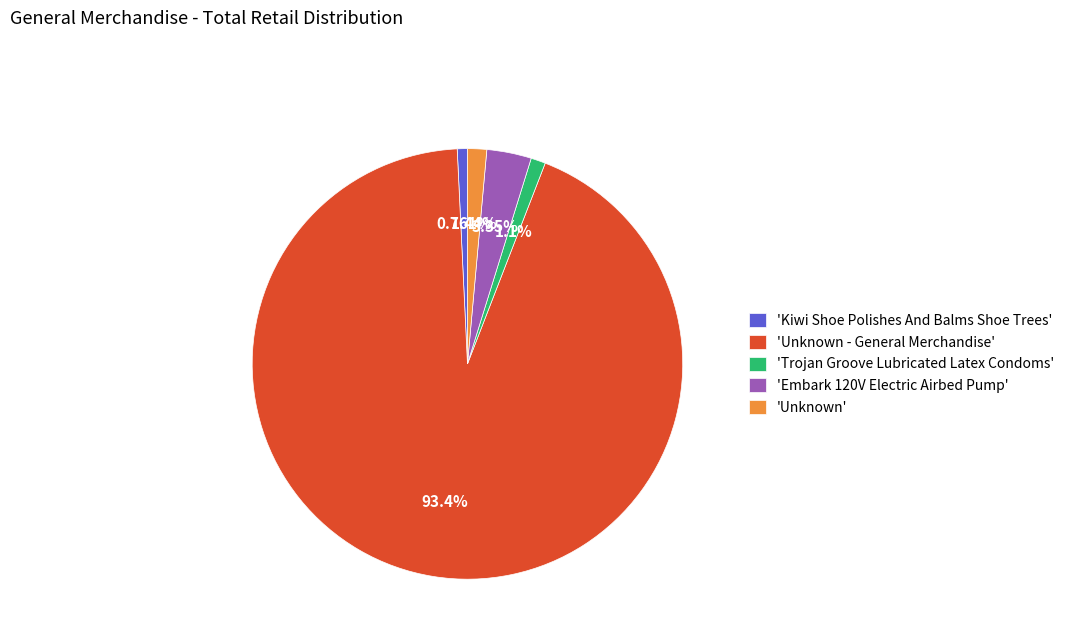

To the nearest percent, what is the average slice percentage?

20%